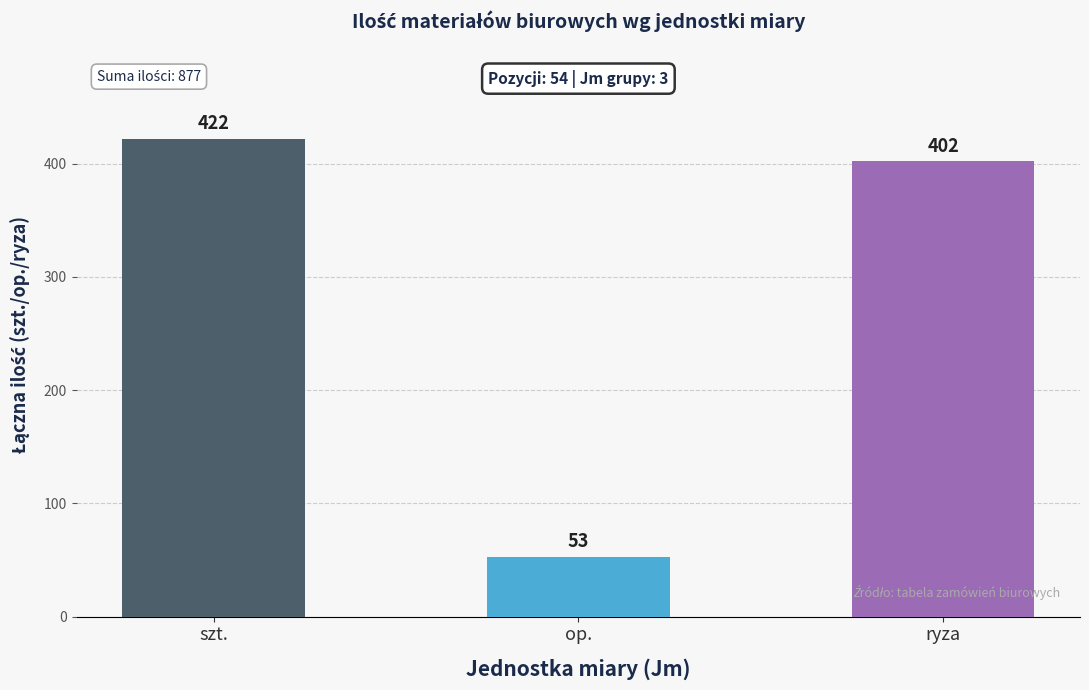

Reading left to right, extract all data points from this chart.

422	53	402